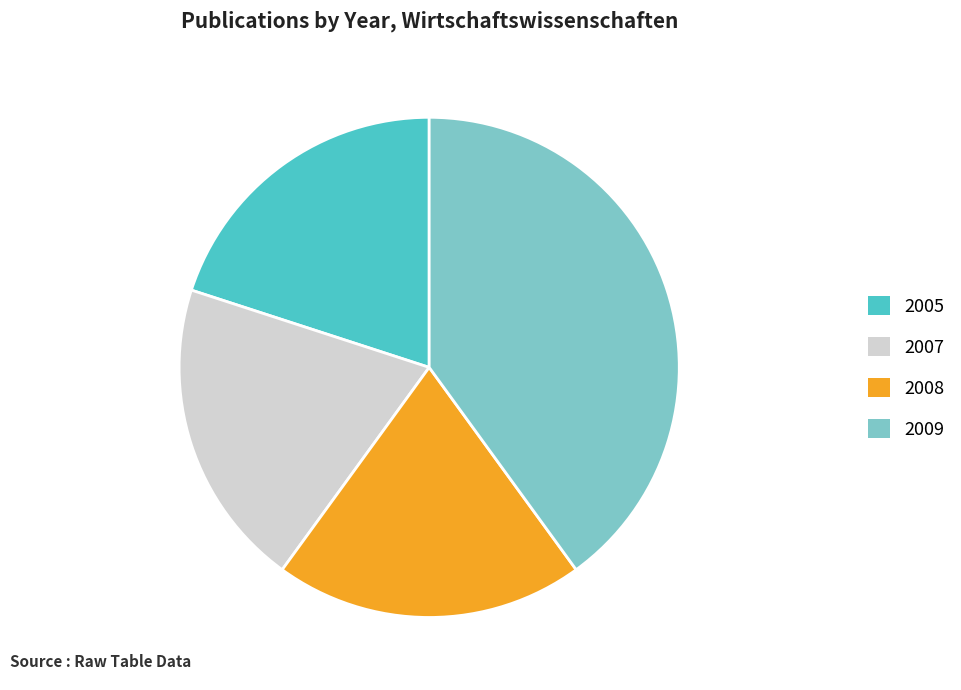

How many segments does this pie chart have?

4